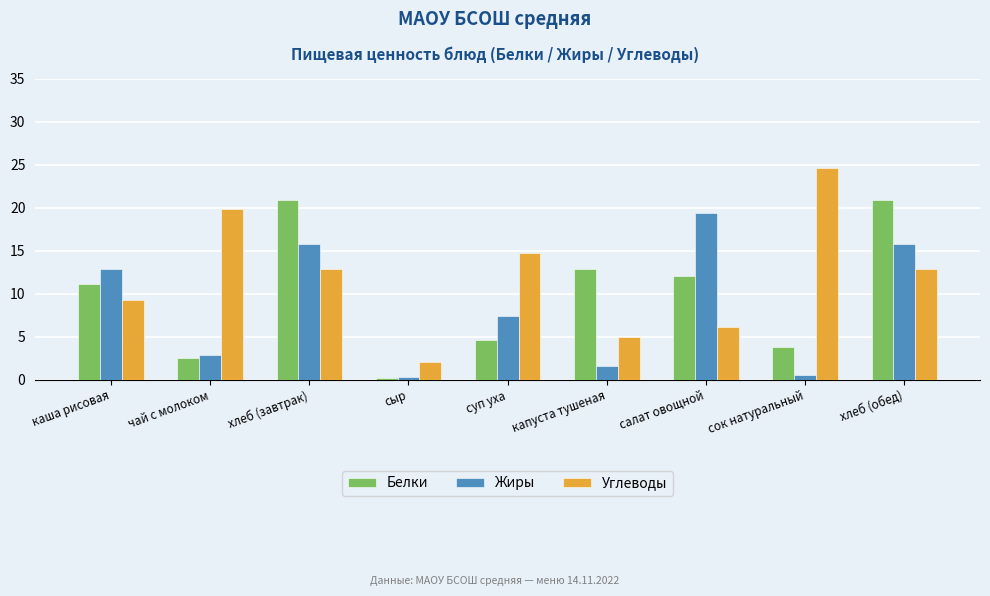

What is the label of the 1st bar from the left?

каша рисовая